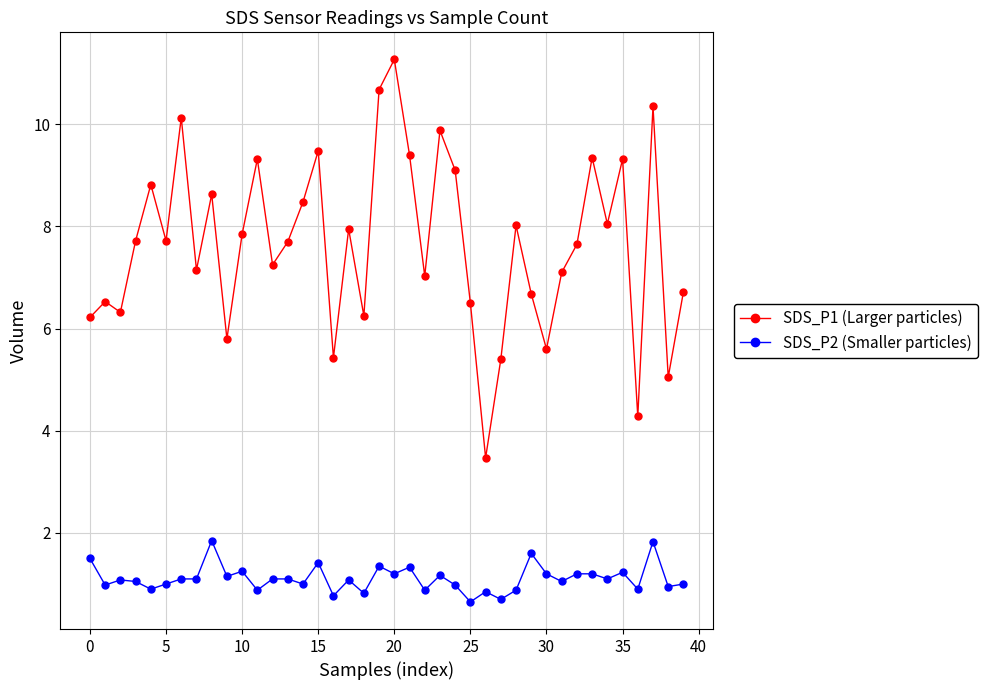

What is the greatest value displayed?

11.3